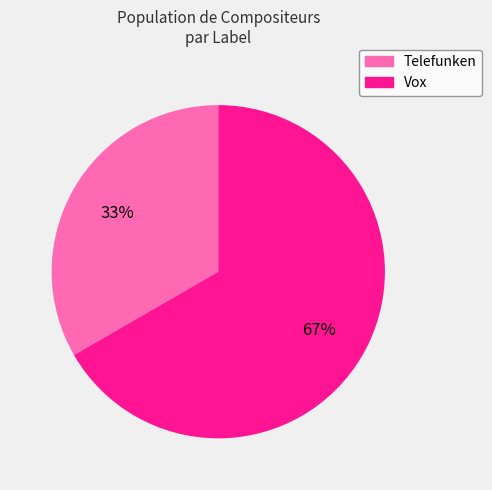

What is the majority slice?

Vox